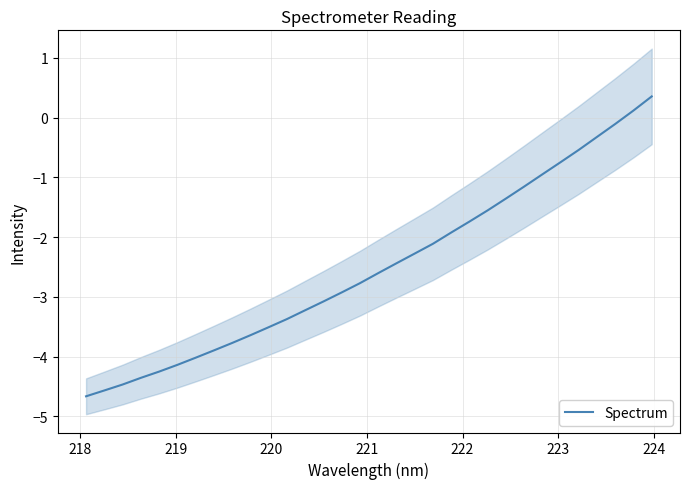

What is the lowest value of the Spectrum series?

-4.7